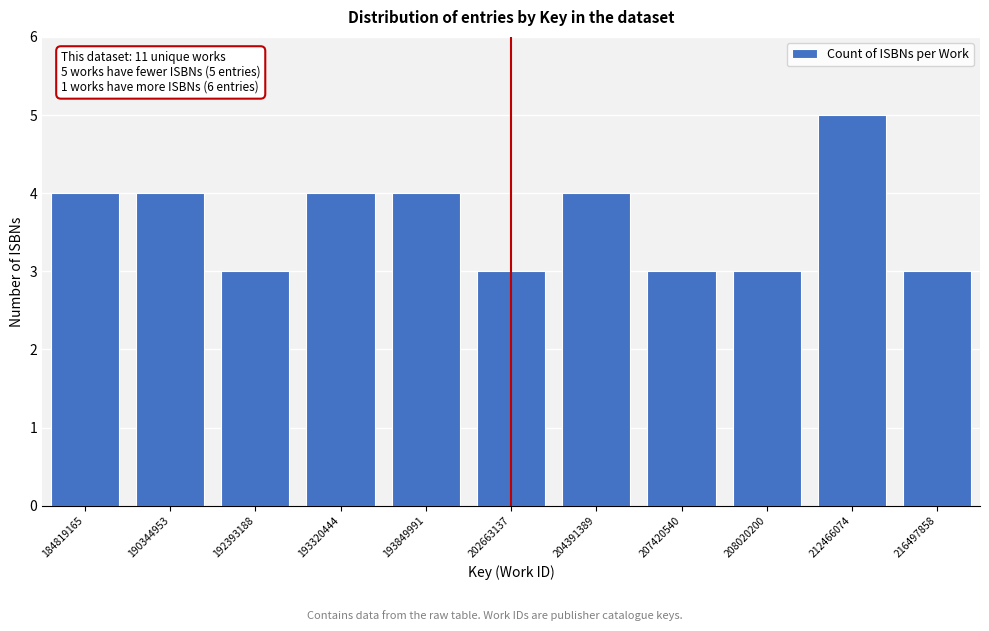

Reading right to left, what are all the values shown in this chart?

216497858=3	212466074=5	208020200=3	207420540=3	204391389=4	202663137=3	193849991=4	193320444=4	192393188=3	190344953=4	184819165=4